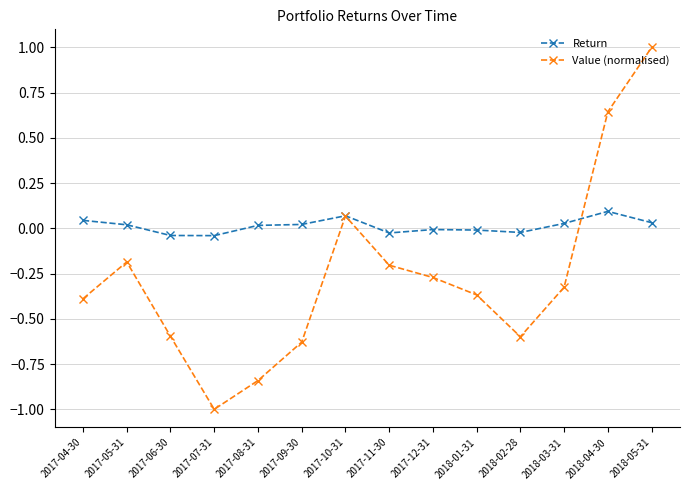

How many interior local peaks does the Value (normalised) series have?

2